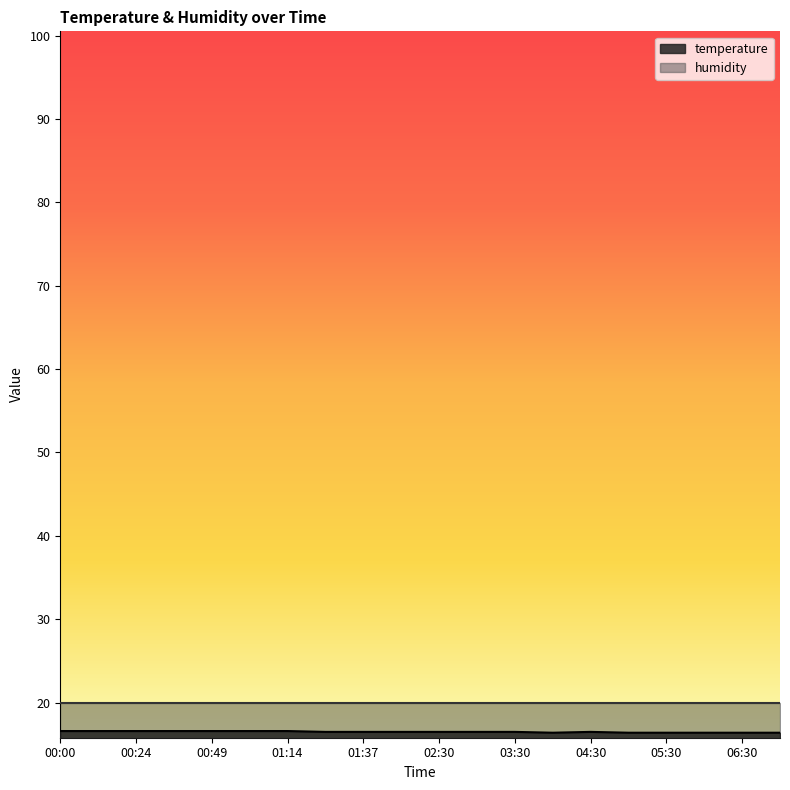

What is the maximum value shown in the chart?

20.0